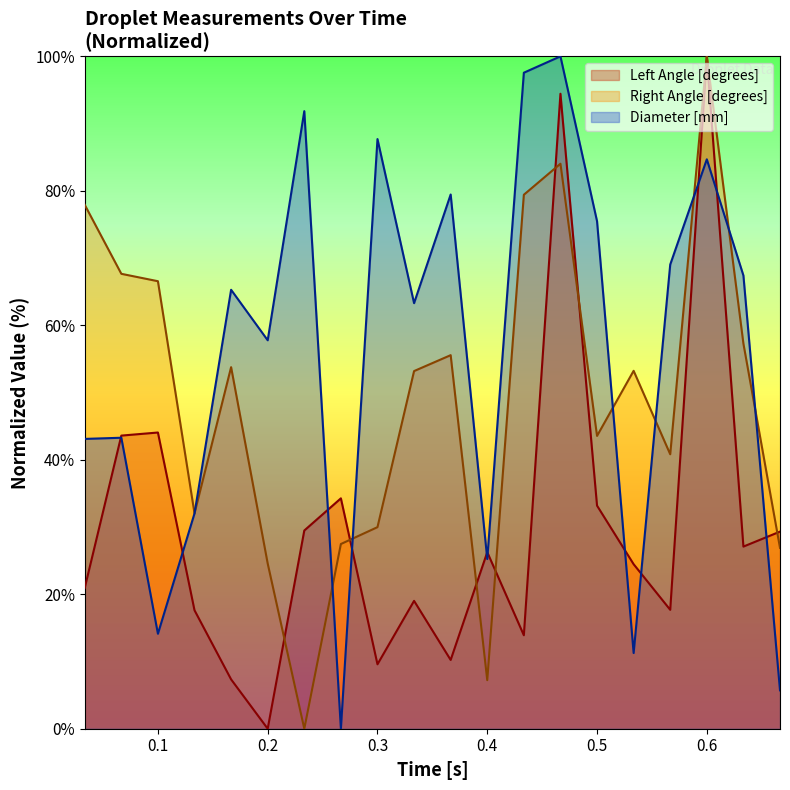

Does the chart display data point markers on the line(s)?

No